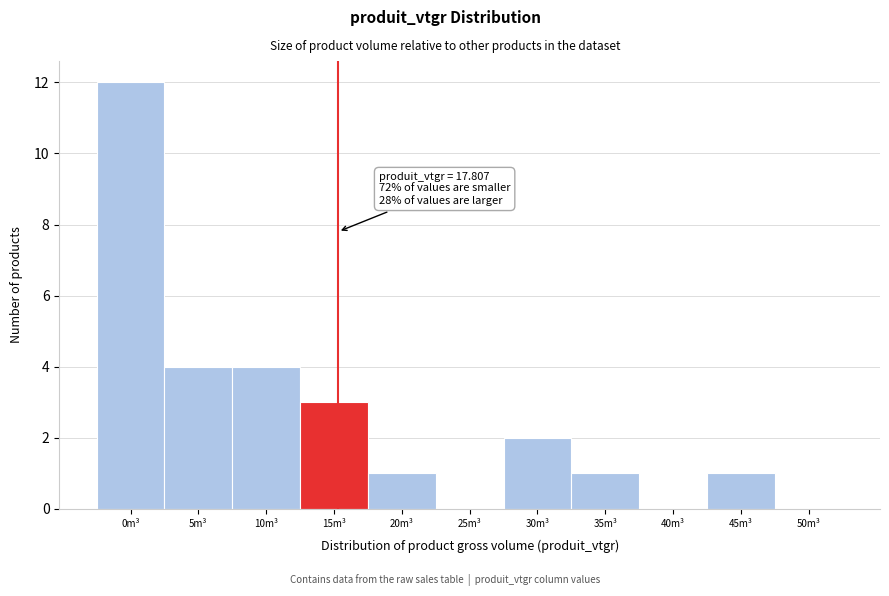

Reading left to right, extract all data points from this chart.

0m³=12	5m³=4	10m³=4	15m³=3	20m³=1	25m³=0	30m³=2	35m³=1	40m³=0	45m³=1	50m³=0